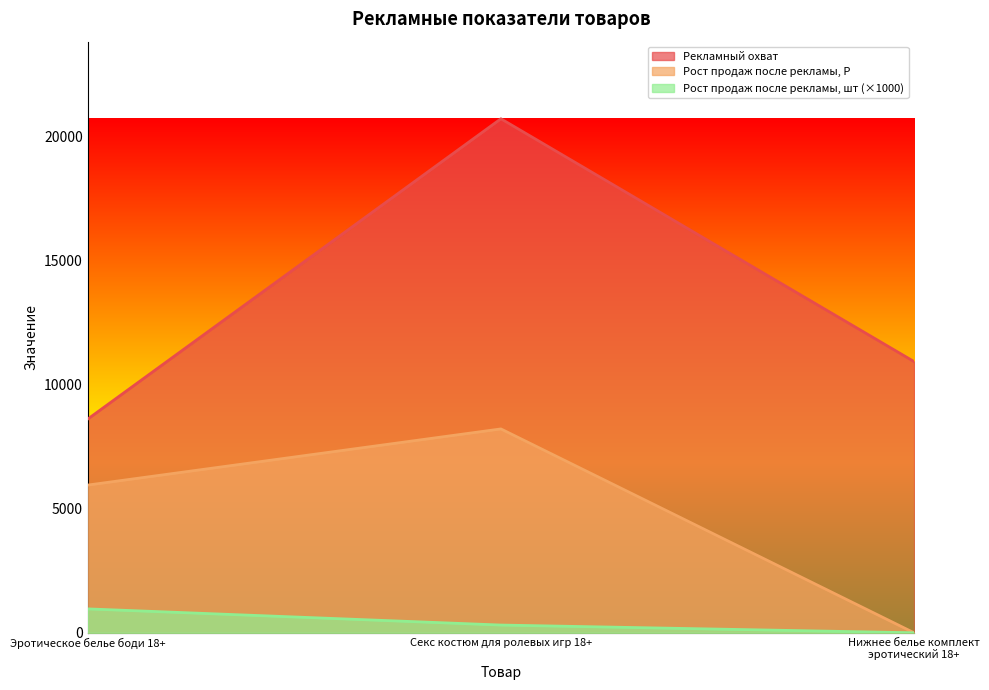

How many series are shown in this chart?

3